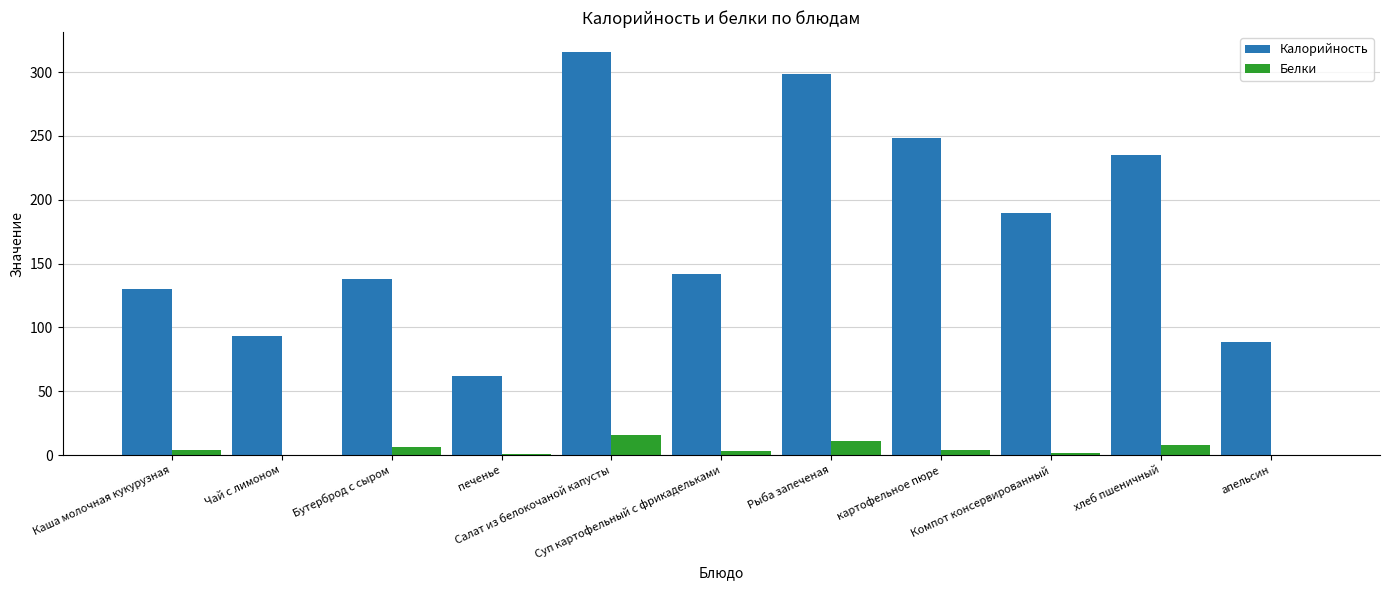

At which label does Калорийность reach its peak?

Салат из белокочаной капусты